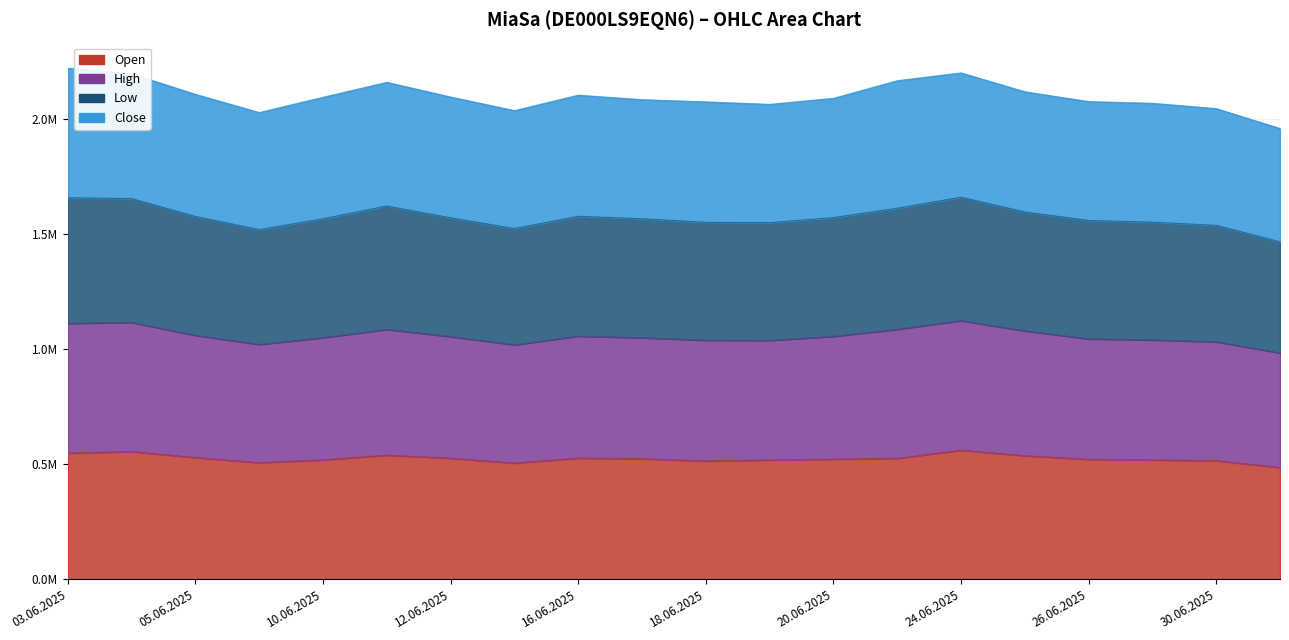

What is the label of the 6th point from the left?

11.06.2025